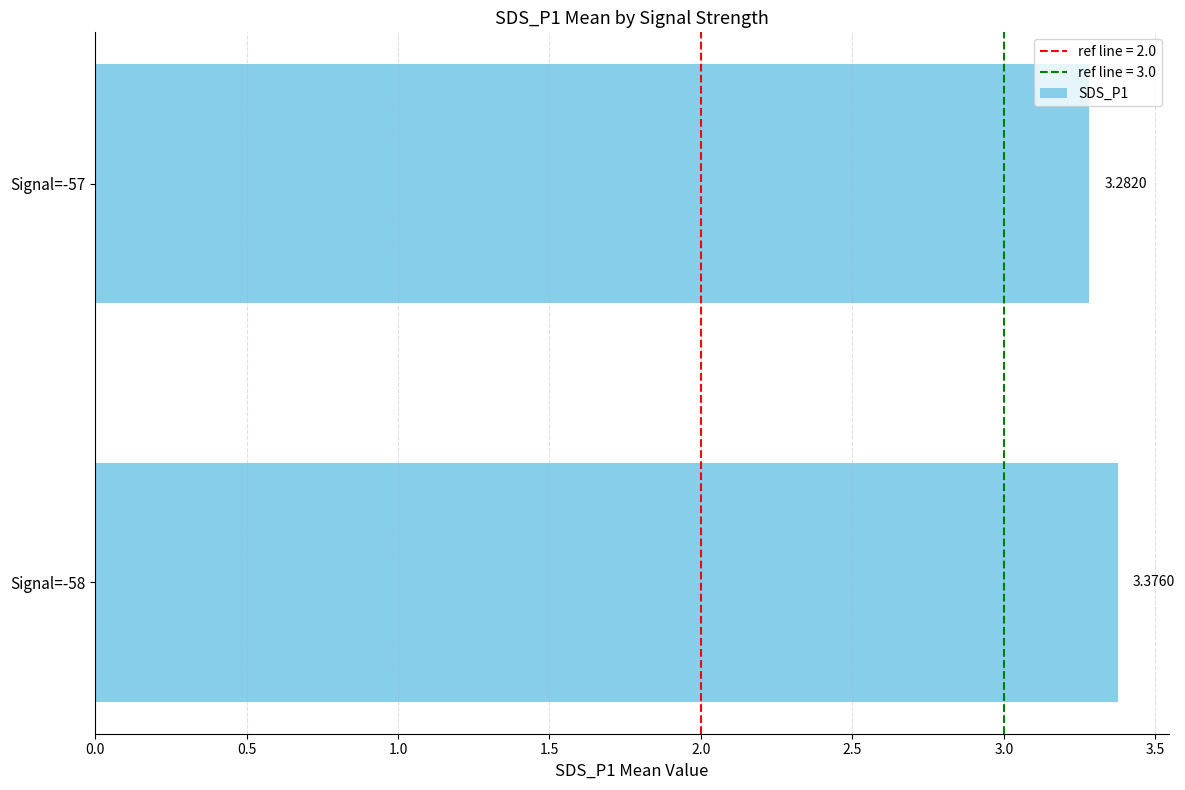

Approximately how many times larger is the value at Signal=-58 compared to Signal=-57?

1.0